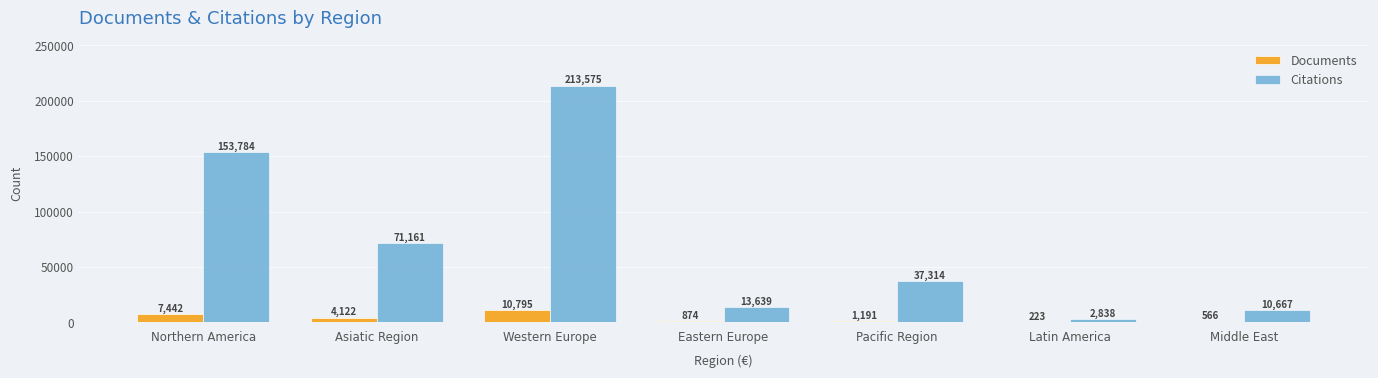

How many groups of bars are there?

7